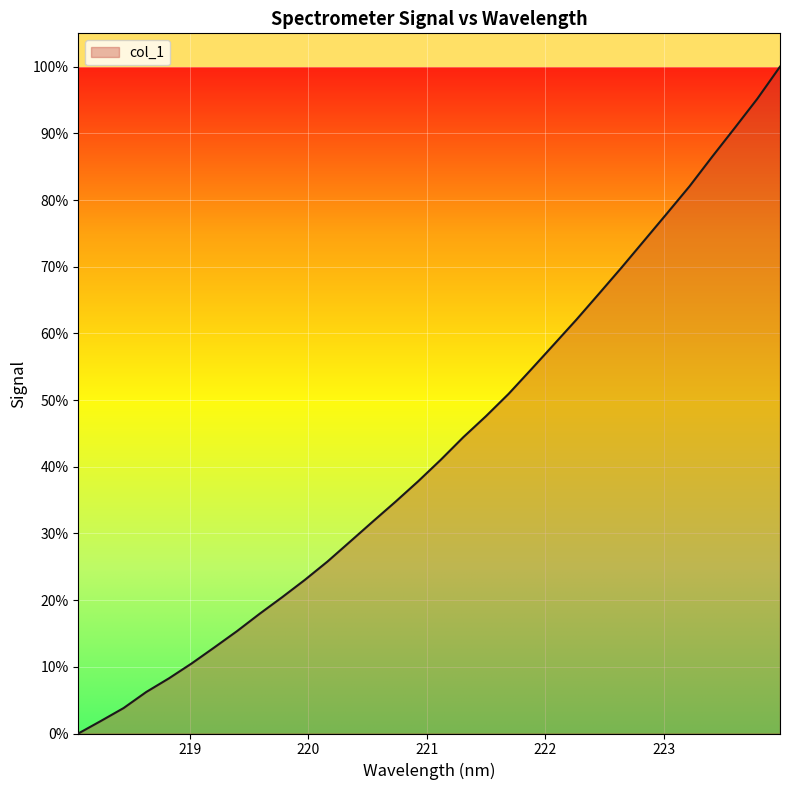

What is the difference between the maximum and minimum values?

100.0